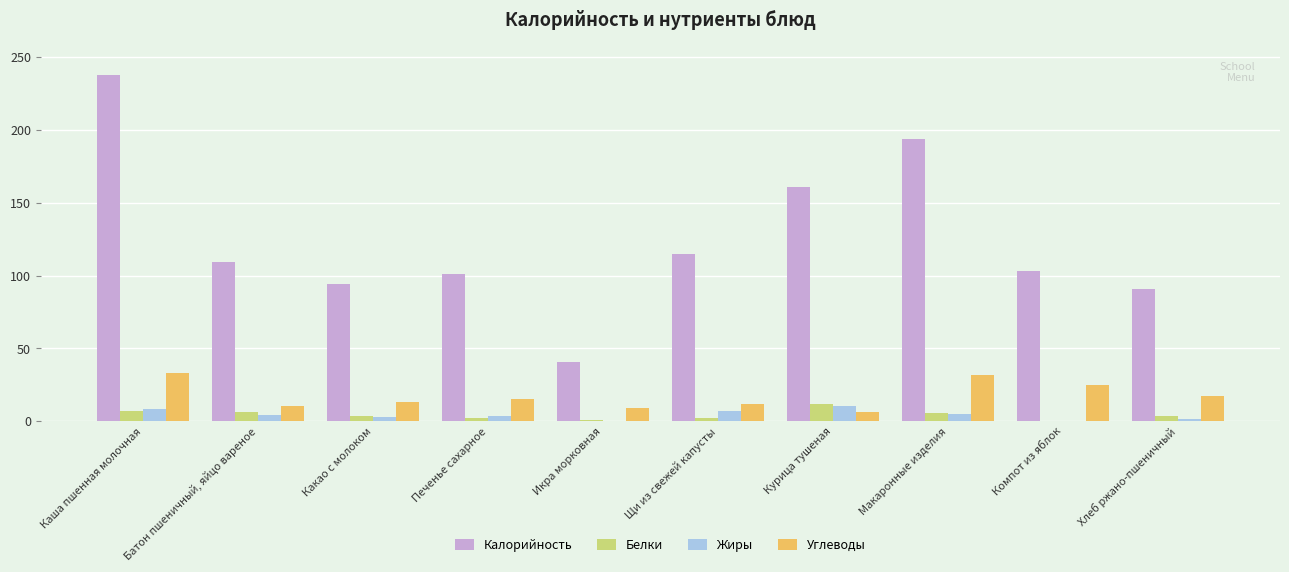

Which series has the largest range (max minus min)?

Калорийность